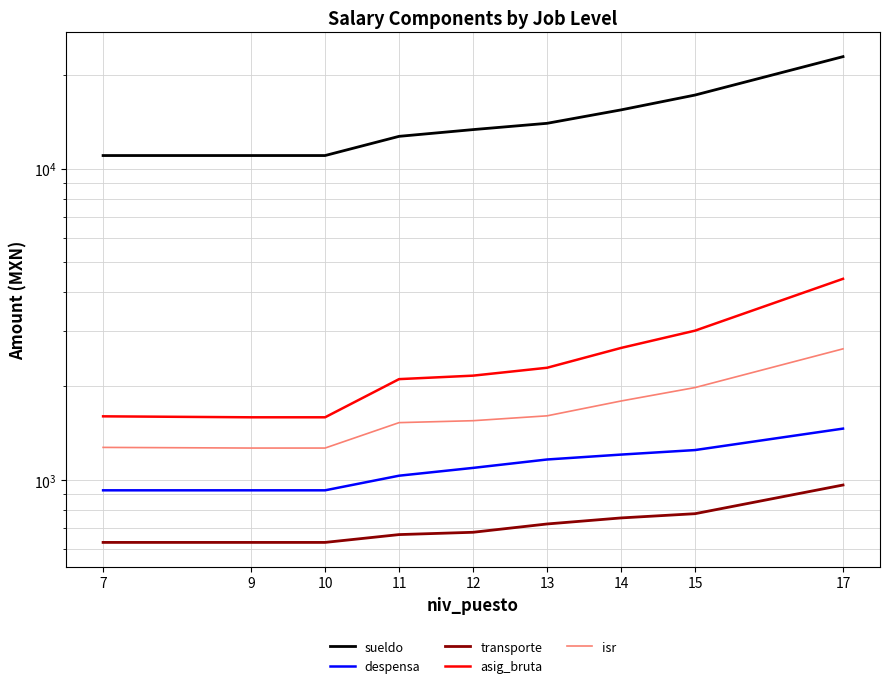

At how many categories does at least one series exceed 2668?

9